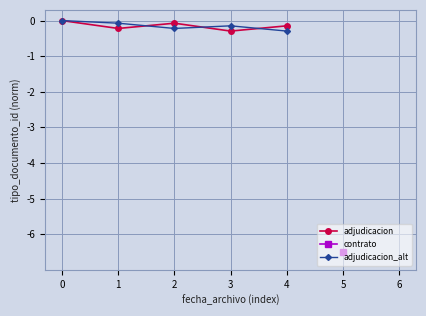

The adjudicacion series shows -0.2 at 0. True or false?

False